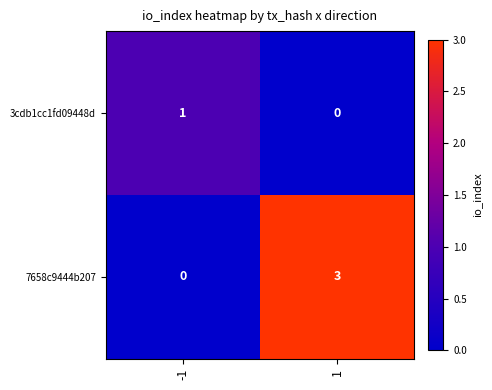

What is the spread (max minus min) of values at -1?

1